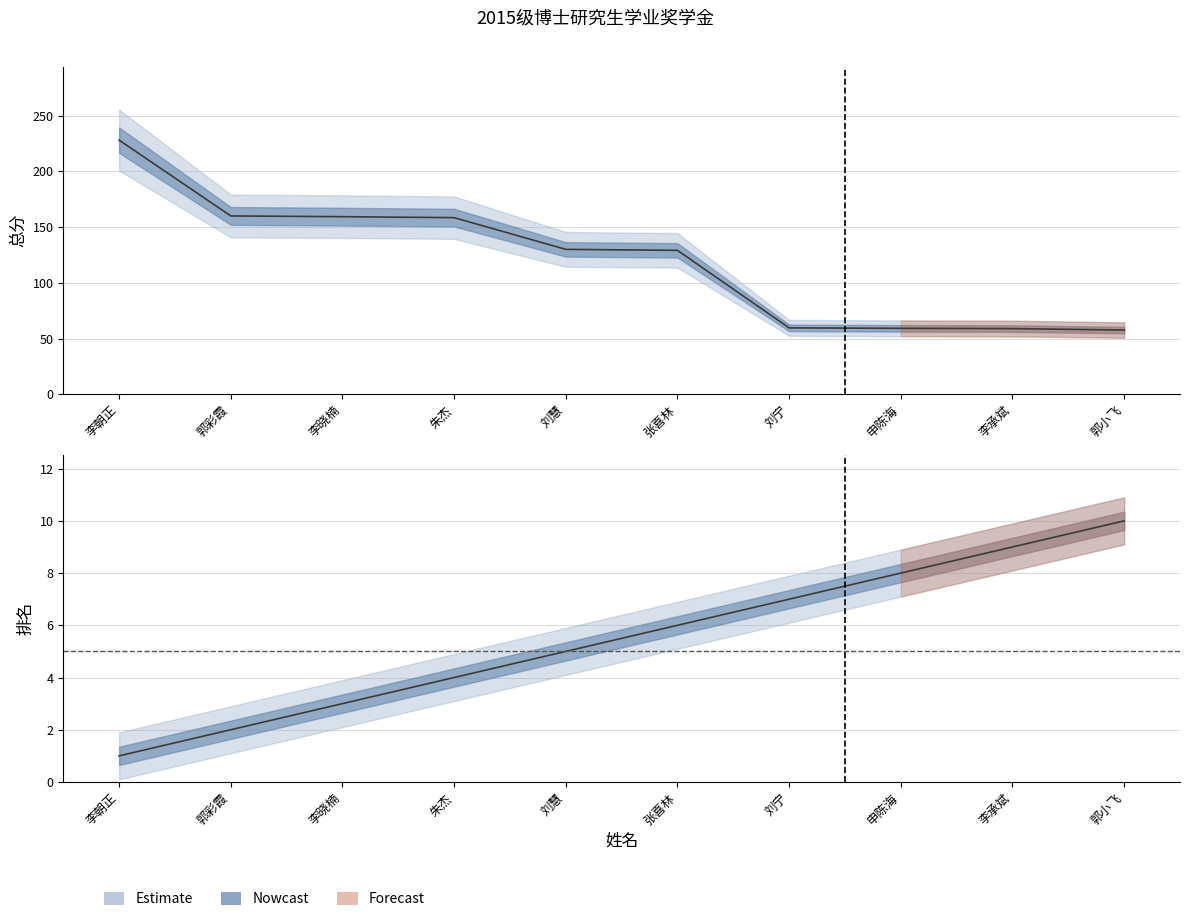

True or false: 总分 and 排名 cross at least once.

False